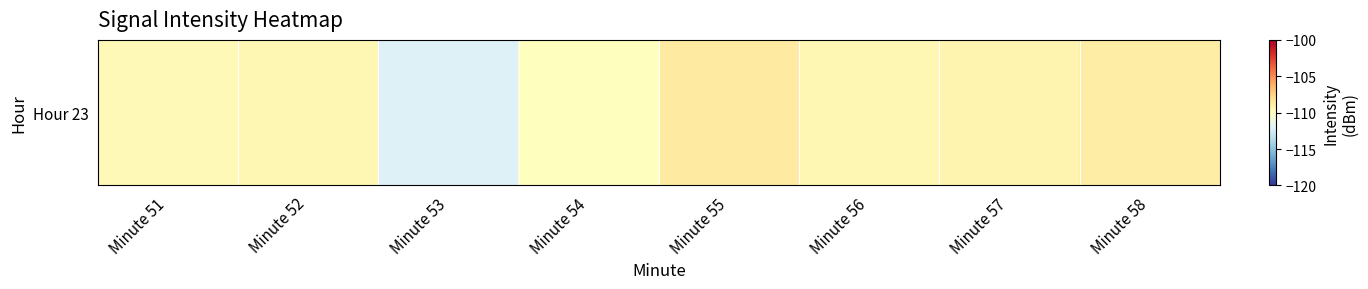

What is the difference between the maximum and minimum values?

3.4